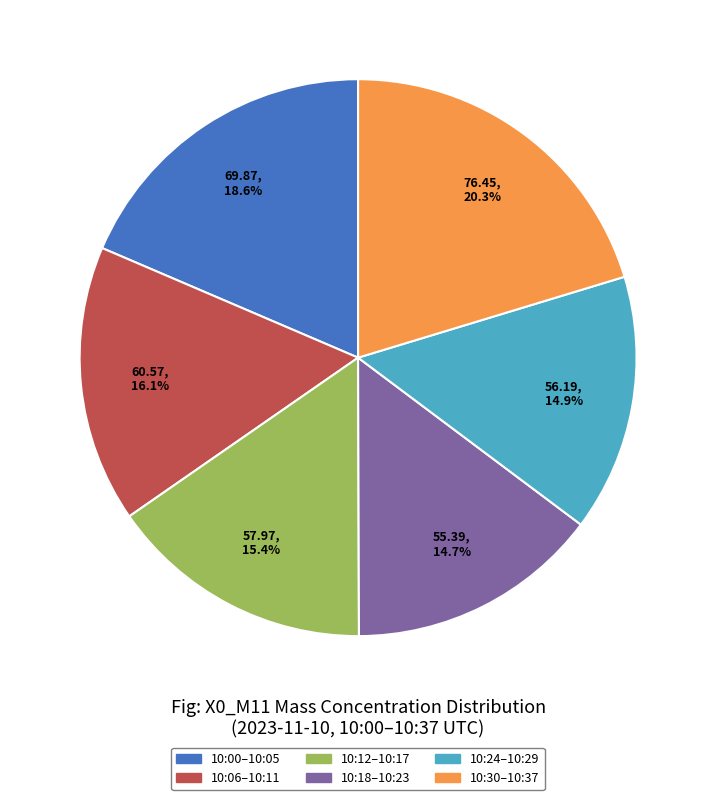

Is there any slice that represents more than half of the pie?

No